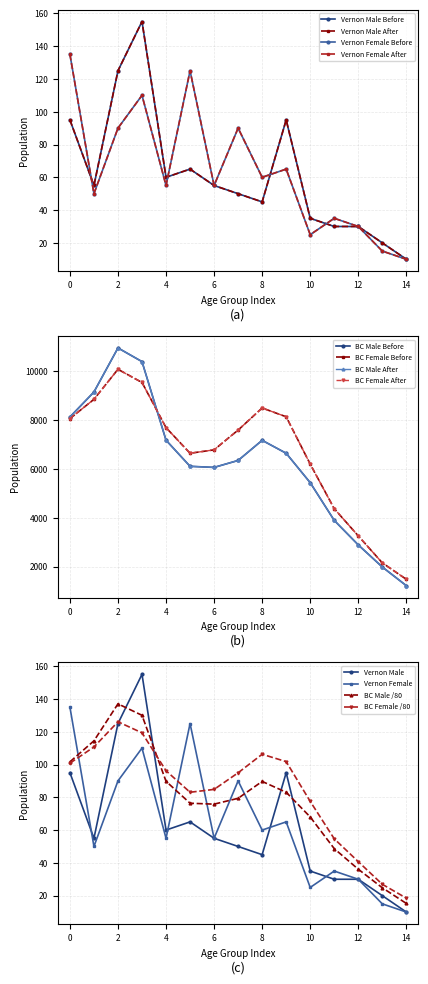

What is the value of the Vernon Female After point at the 7th from the left?

55